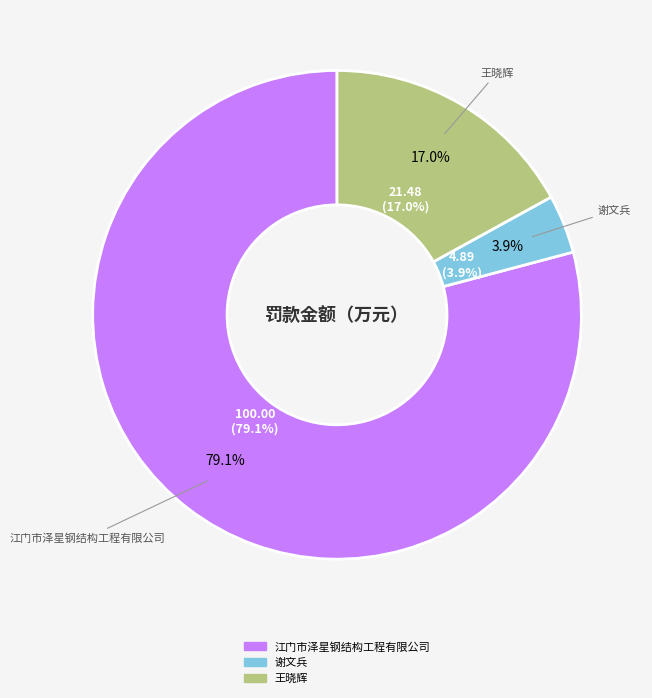

Is there any slice that represents more than half of the pie?

Yes